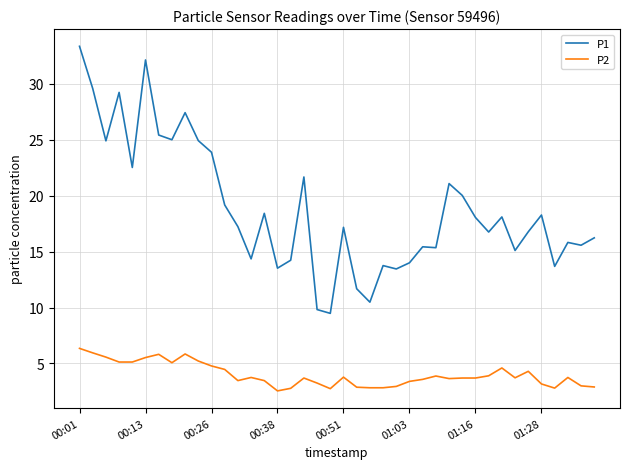

Which series has the largest total across all categories?

P1